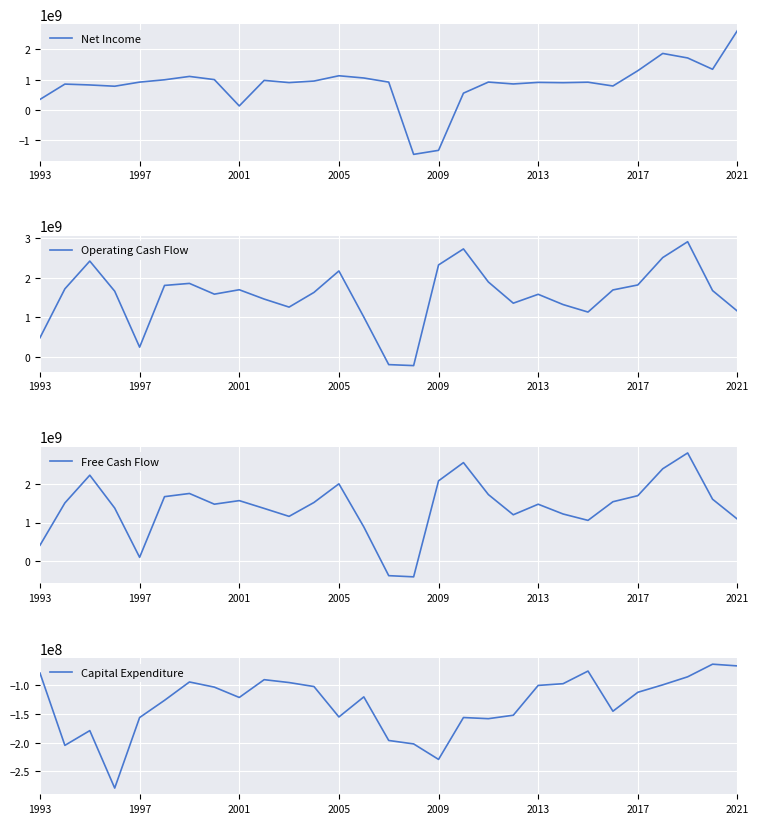

At how many categories does at least one series exceed -793092876?

29